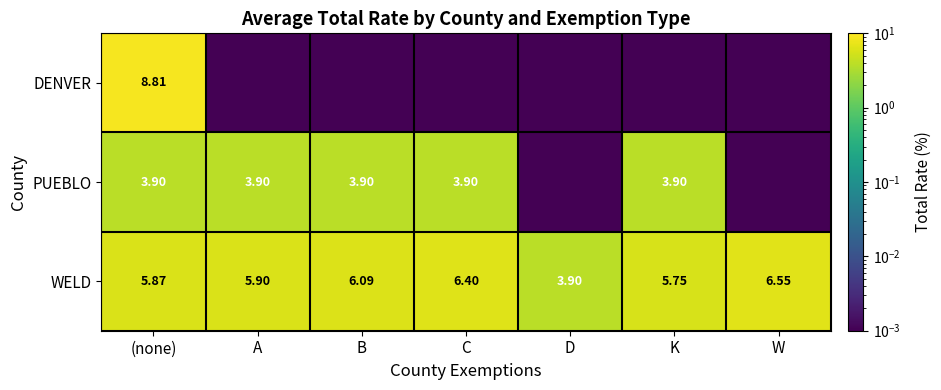

Rank the series at (none) from lowest to highest value.

PUEBLO, WELD, DENVER